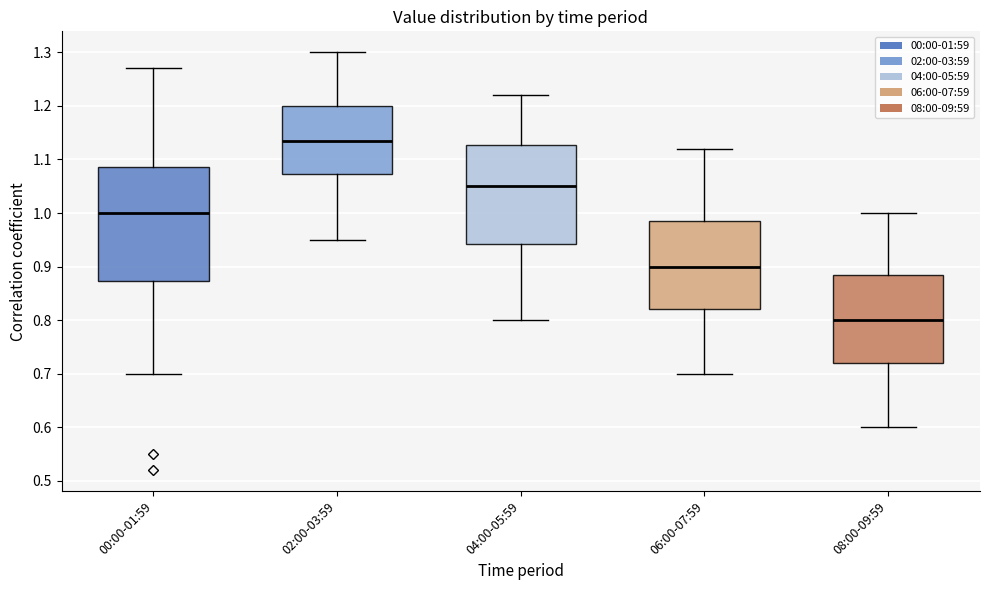

Where is the upper edge of the box for 08:00-09:59 on the y-axis? The values are not printed on the chart, so give them approximately, as read against the axis.

0.89